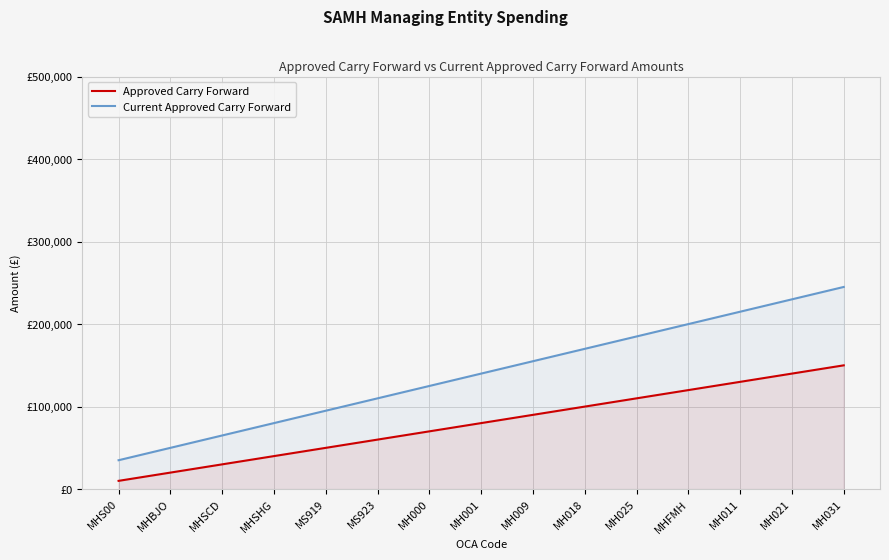

Which series has the widest spread of values?

Current Approved Carry Forward